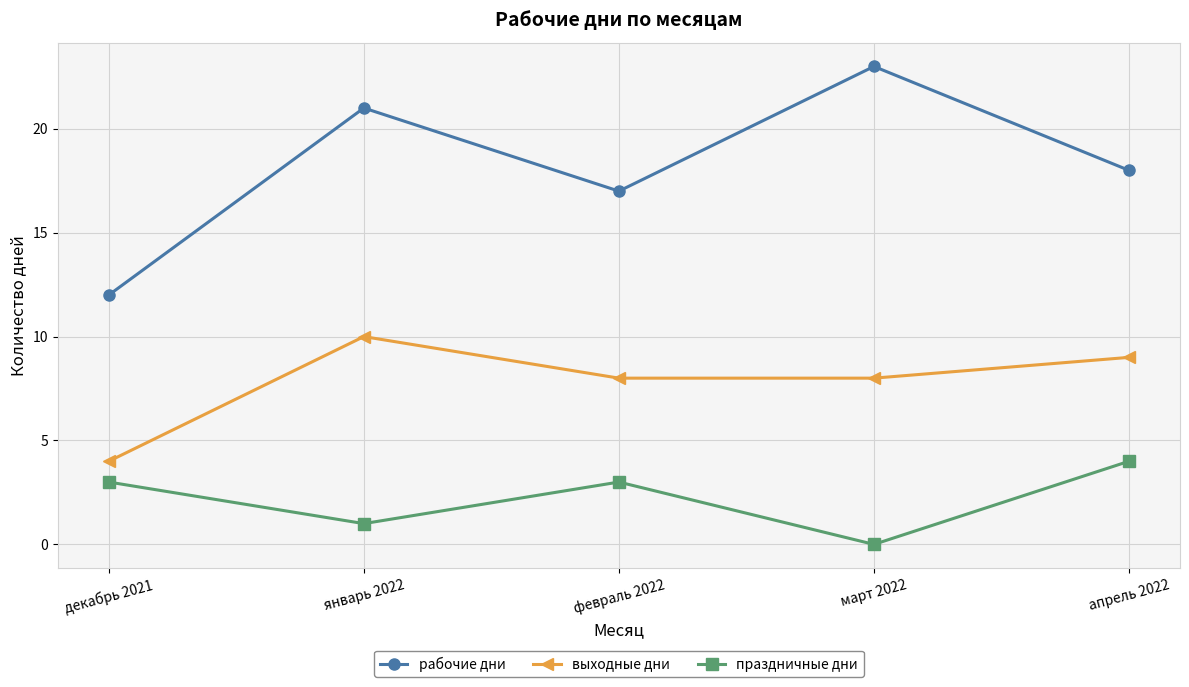

Which category has the highest value in the выходные дни series?

январь 2022